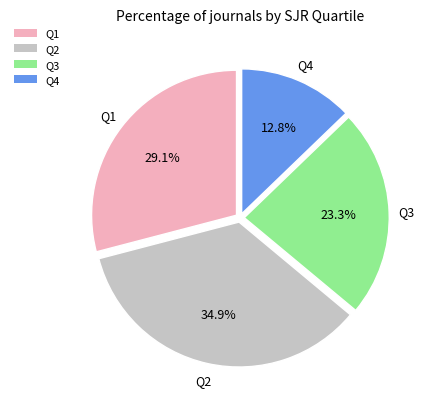

What portion of the pie excludes Q2?

65.1%